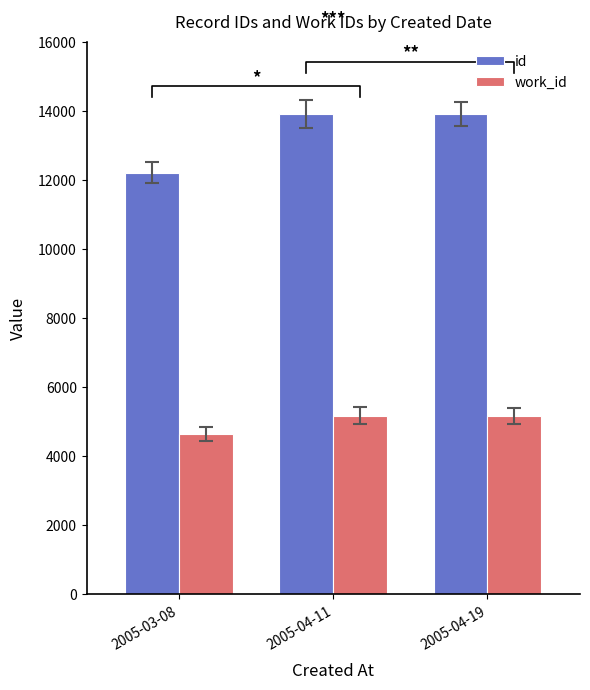

Is the value of id at 2005-04-11 greater than the value of work_id at 2005-04-19?

Yes